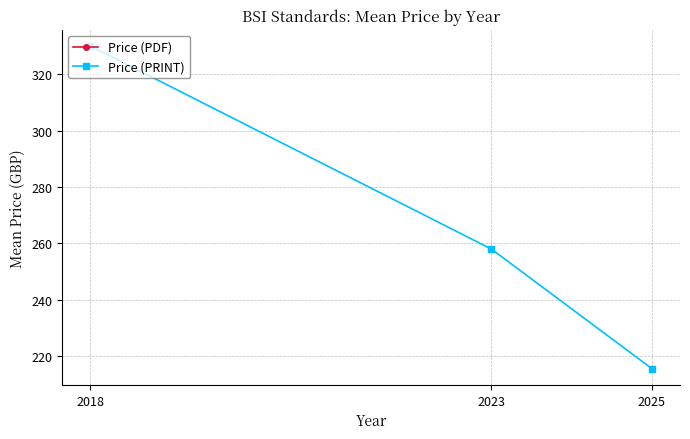

At which category does the chart reach its minimum across all series?

2025